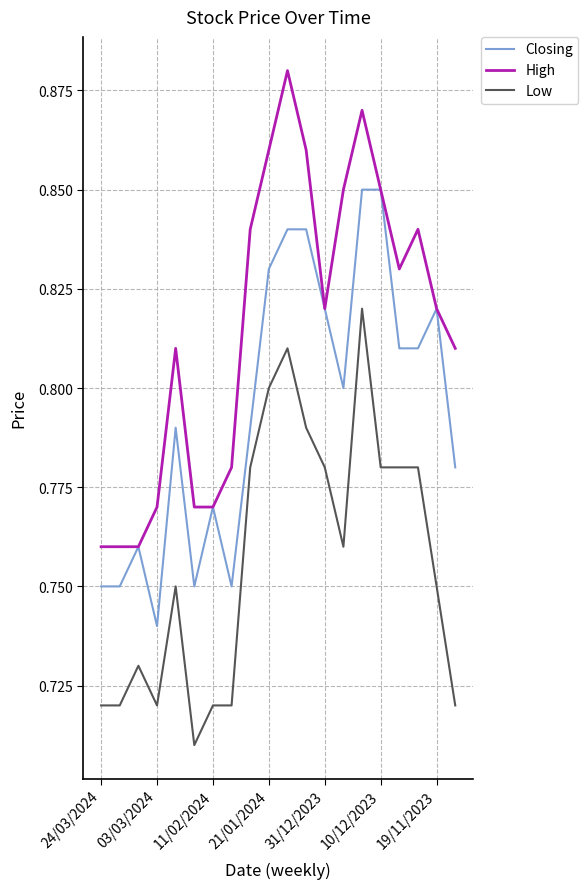

True or false: Closing and Low cross at least once.

False